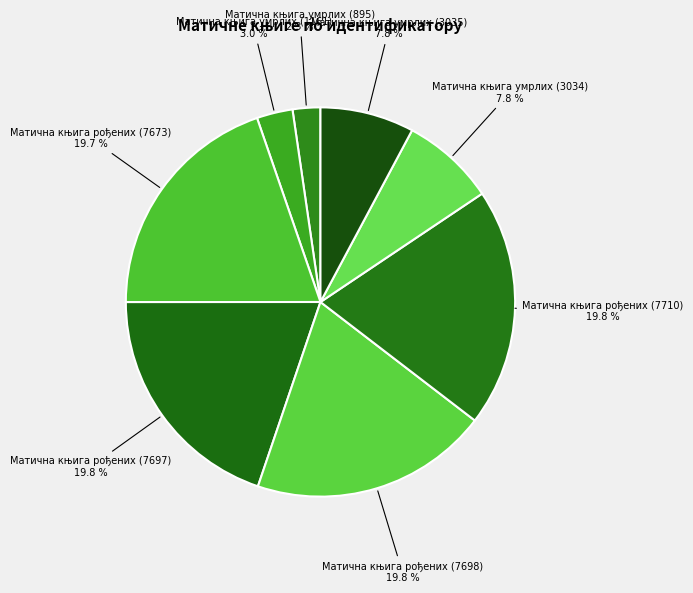

Is there a majority slice in this chart?

No